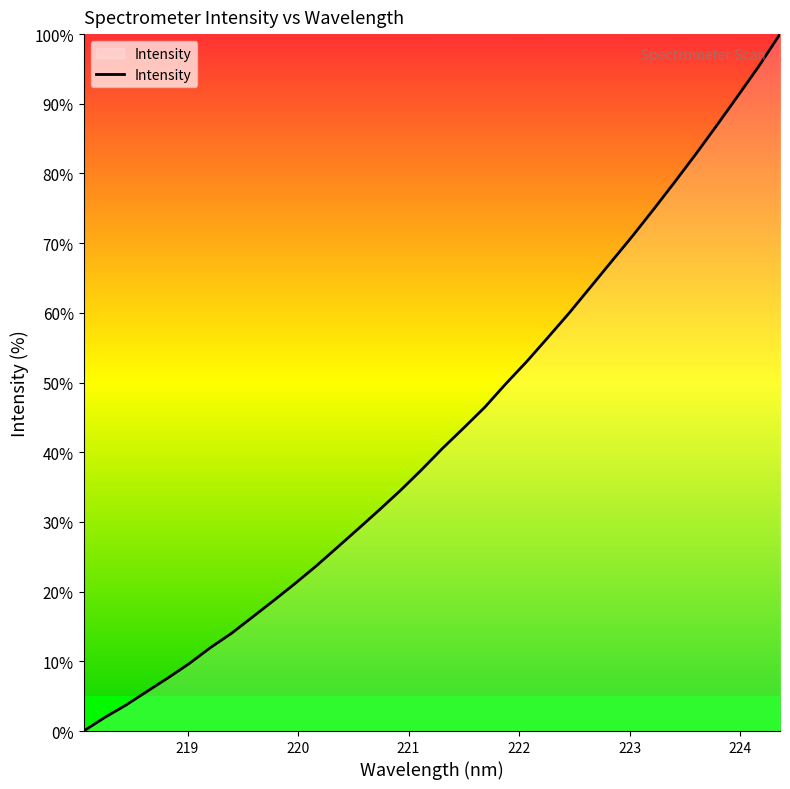

What is the difference between the maximum and minimum values?

100.0